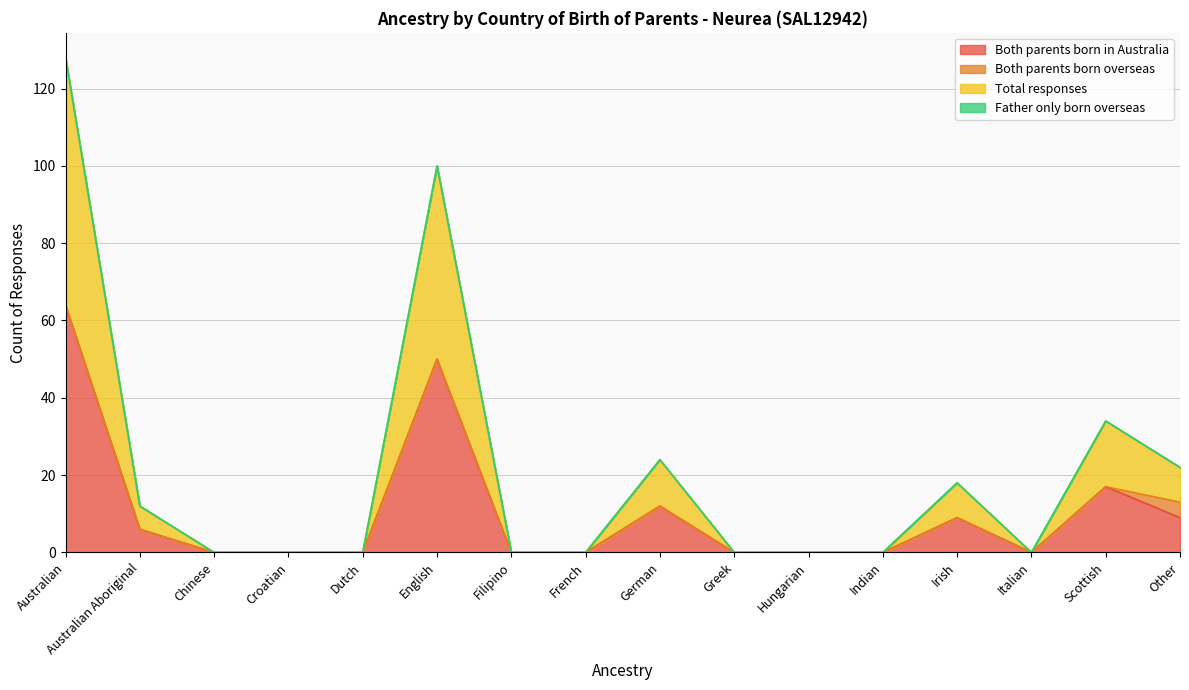

Which series has the largest total across all categories?

Total responses